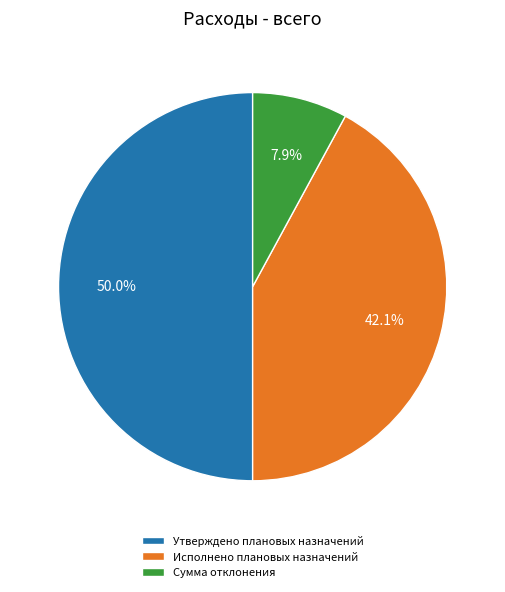

True or false: Утверждено плановых назначений accounts for 56% of the total.

False